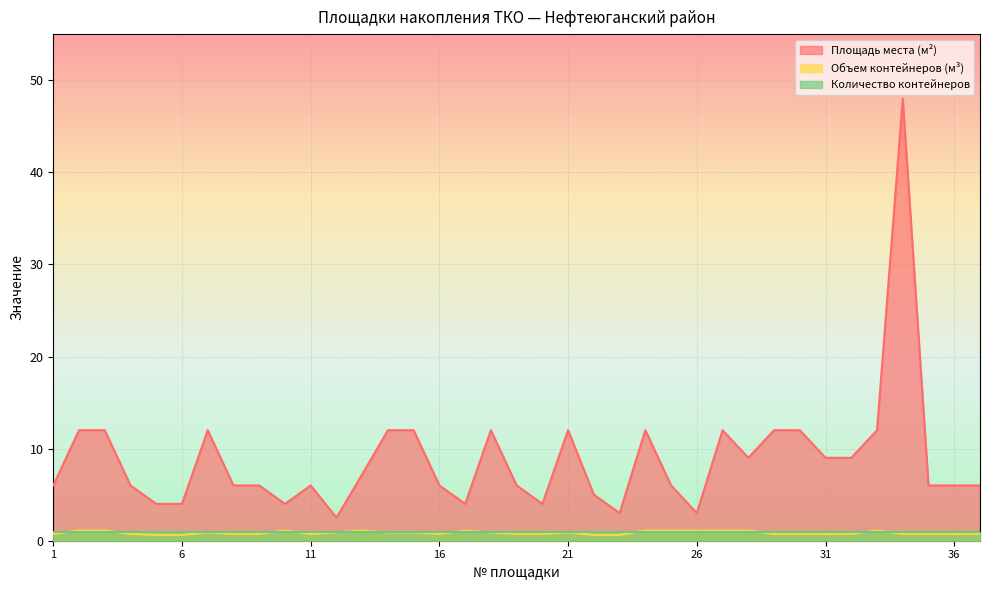

What is the maximum value for Объем контейнеров (м³)?

1.1